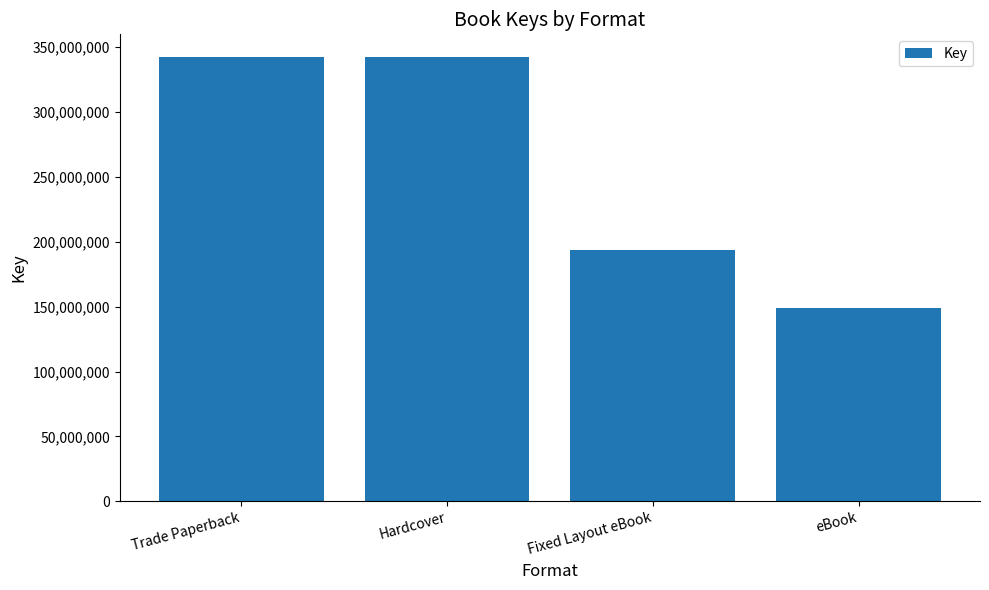

Where is the data nearest to the value 245863989?

Fixed Layout eBook